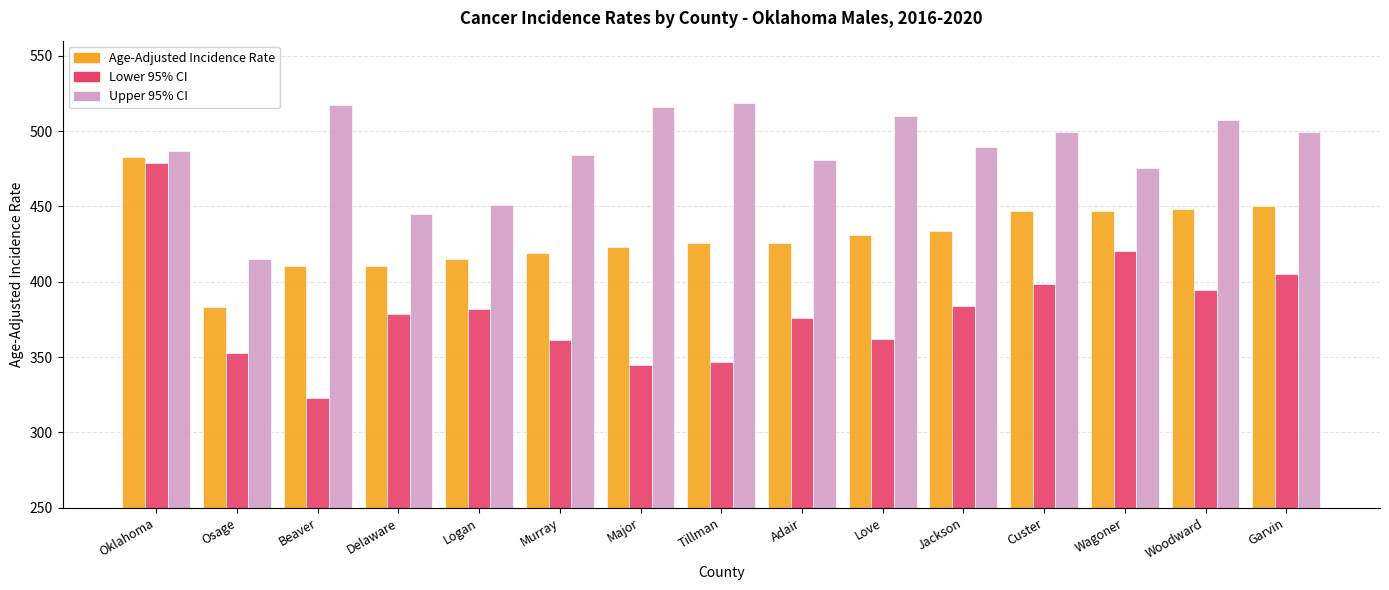

What is the average value of the Upper 95% CI series?

486.4